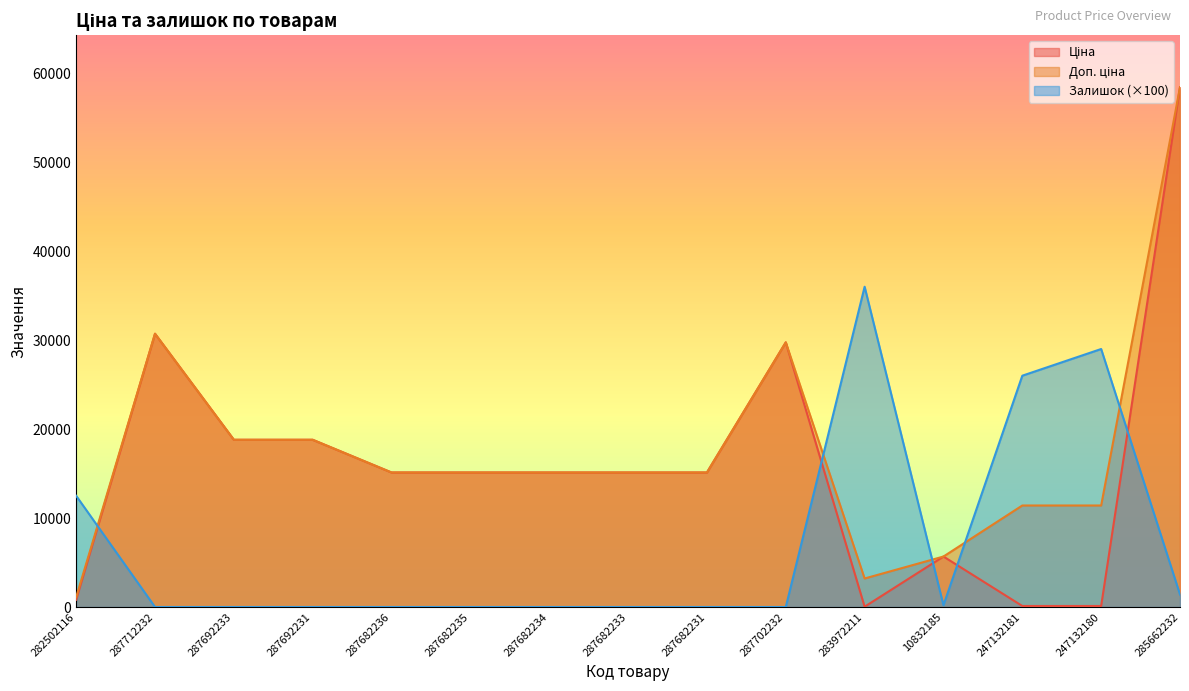

Rank the series at 287692231 from highest to lowest value.

Ціна, Доп. ціна, Залишок